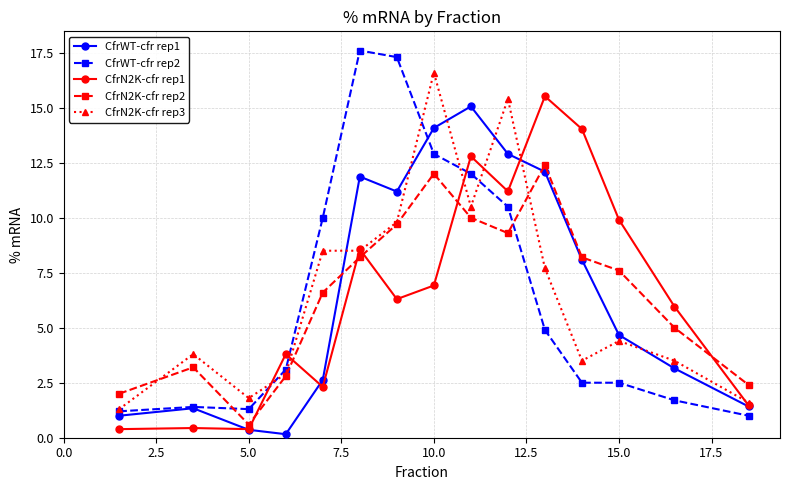

After their last crossing, which series has the higher values: CfrN2K-cfr rep2 or CfrWT-cfr rep2?

CfrN2K-cfr rep2